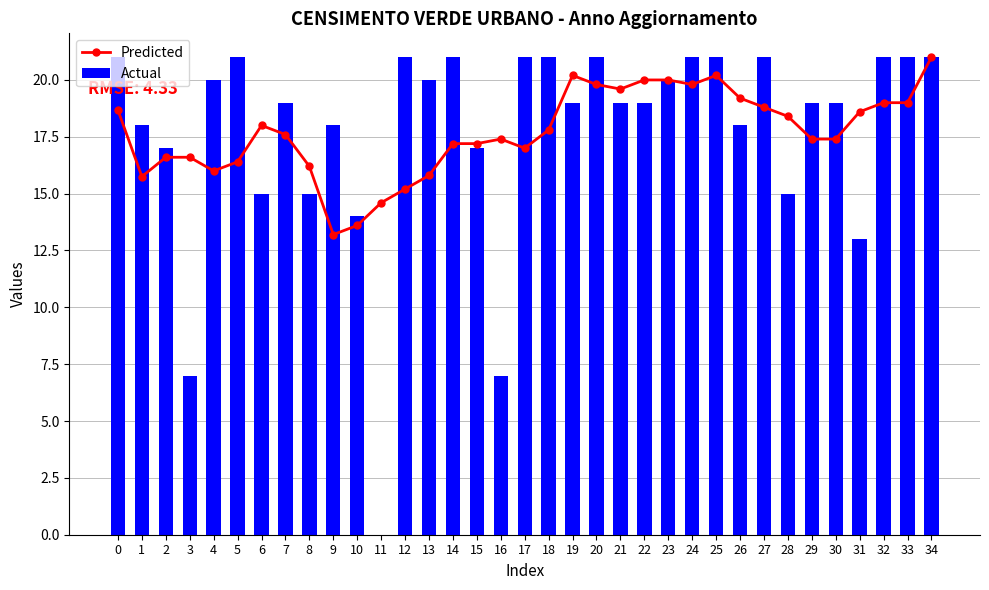

Is it true that Predicted equals 19.6 at 21?

True